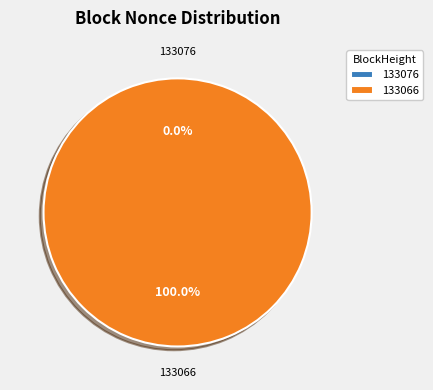

Is the sum of 133066 and 133076 greater than half?

Yes